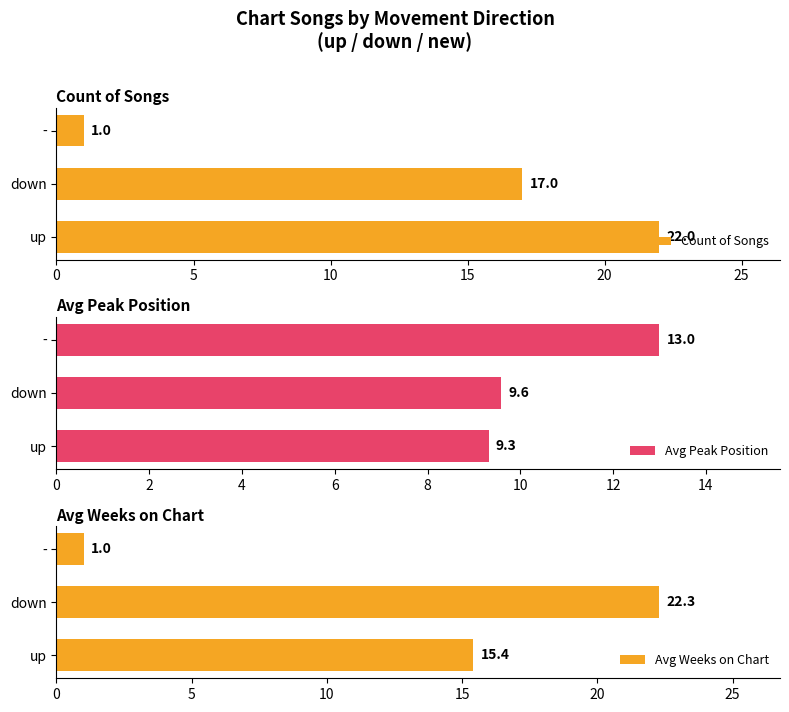

True or false: Avg Peak Position has a value of 17.1 at -.

False